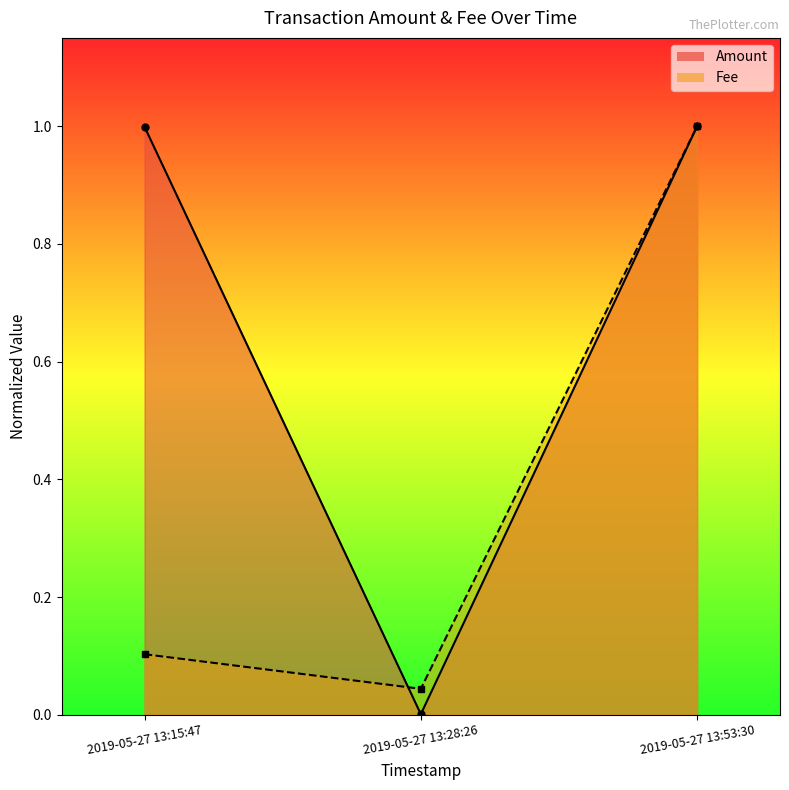

Reading left to right, what are all the values shown in this chart?

Amount line: 2019-05-27 13:15:47=1.0	2019-05-27 13:28:26=0.0	2019-05-27 13:53:30=1.0
Fee line: 2019-05-27 13:15:47=0.1	2019-05-27 13:28:26=0.0	2019-05-27 13:53:30=1.0